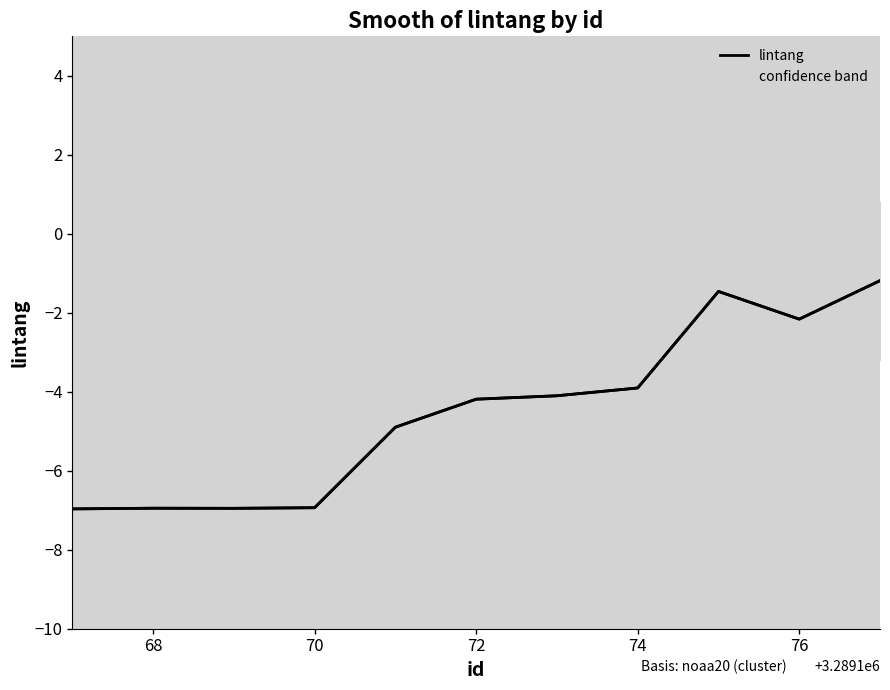

What is the minimum value for lintang?

-7.0